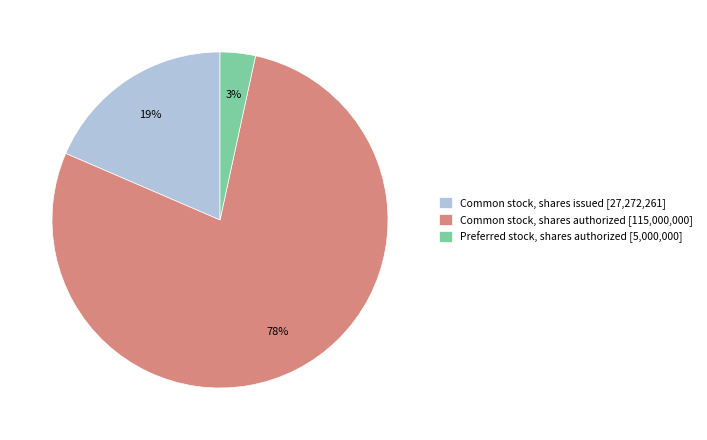

True or false: Preferred stock, shares authorized [5,000,000] accounts for 13% of the total.

False